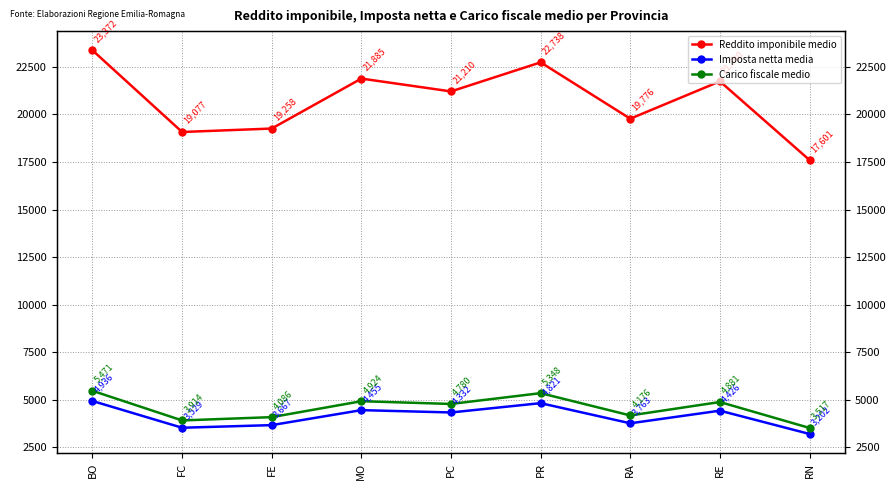

In Imposta netta media, how many points are higher than both neighbors (excluding endpoints)?

3